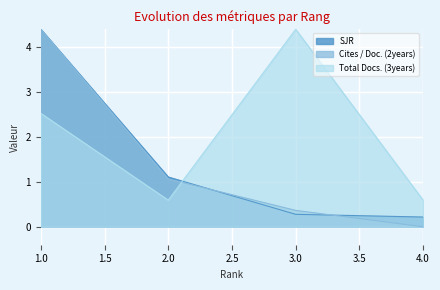

How many data points in SJR are above 1?

2